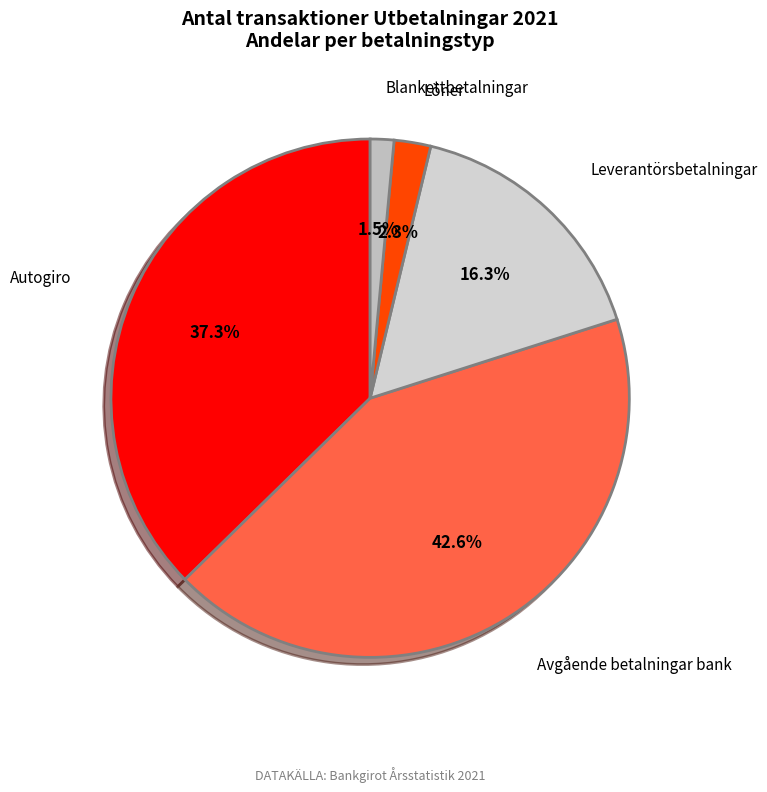

How many slices are in this pie chart?

5